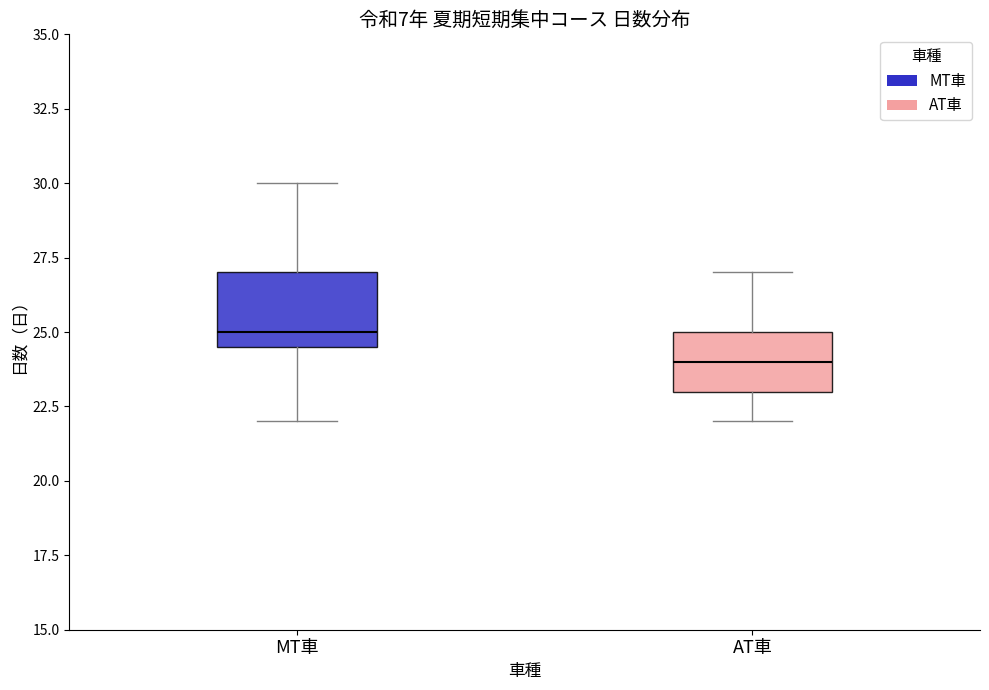

Reading left to right, transcribe this box plot: for each box, give where its median line is, the range the box spans, and where its two whiskers end, as read against the y-axis. The values are not printed on the chart, so give them approximately, as read against the axis.

MT車: median 25.0, box 24.5 to 27.0, whiskers 22.0 to 30.0
AT車: median 24.0, box 23.0 to 25.0, whiskers 22.0 to 27.0